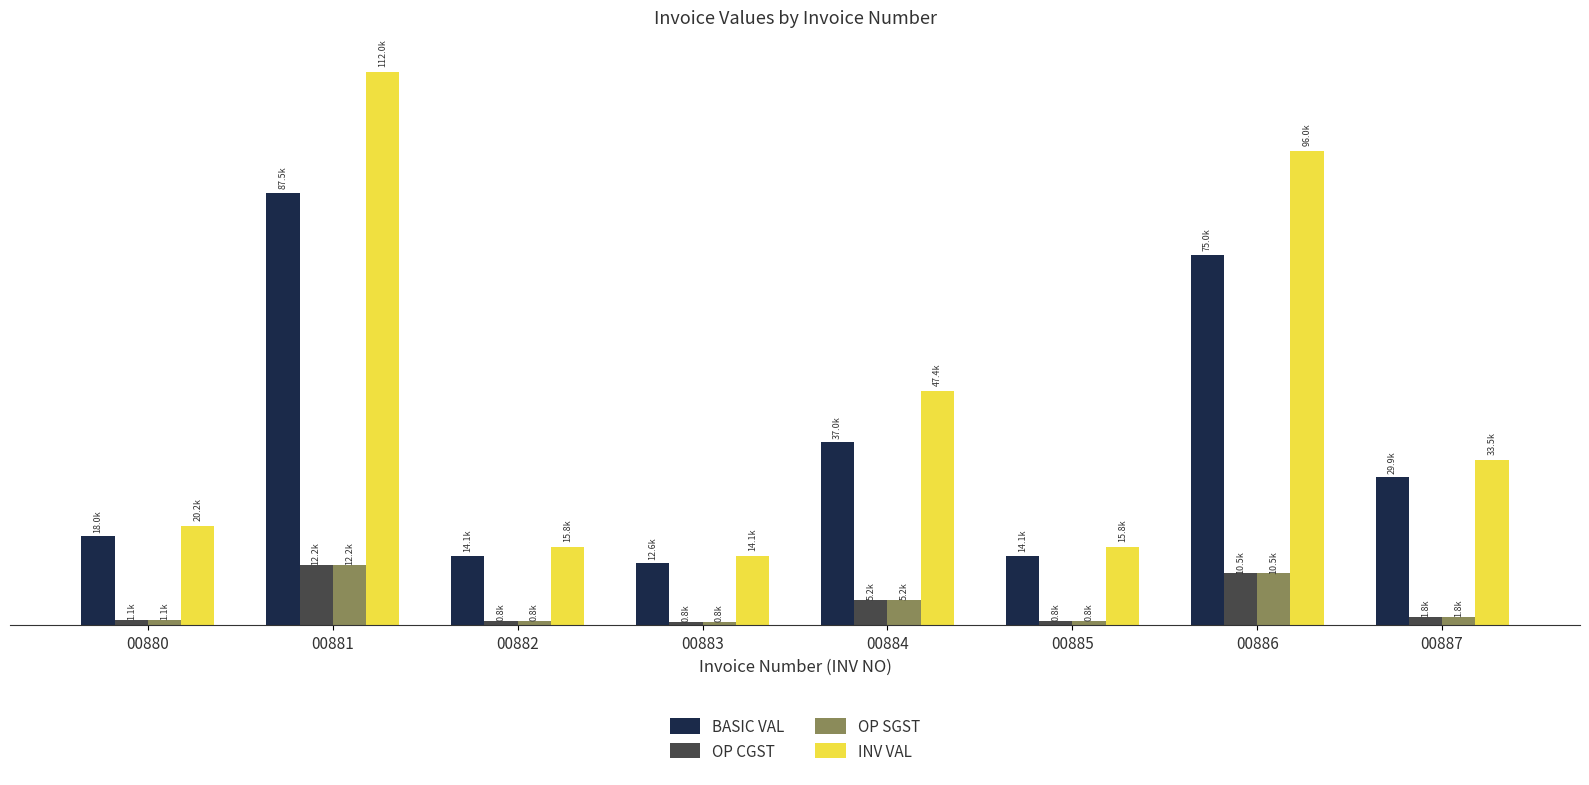

What is the difference between the second highest and minimum values in the INV VAL series?

81888.0